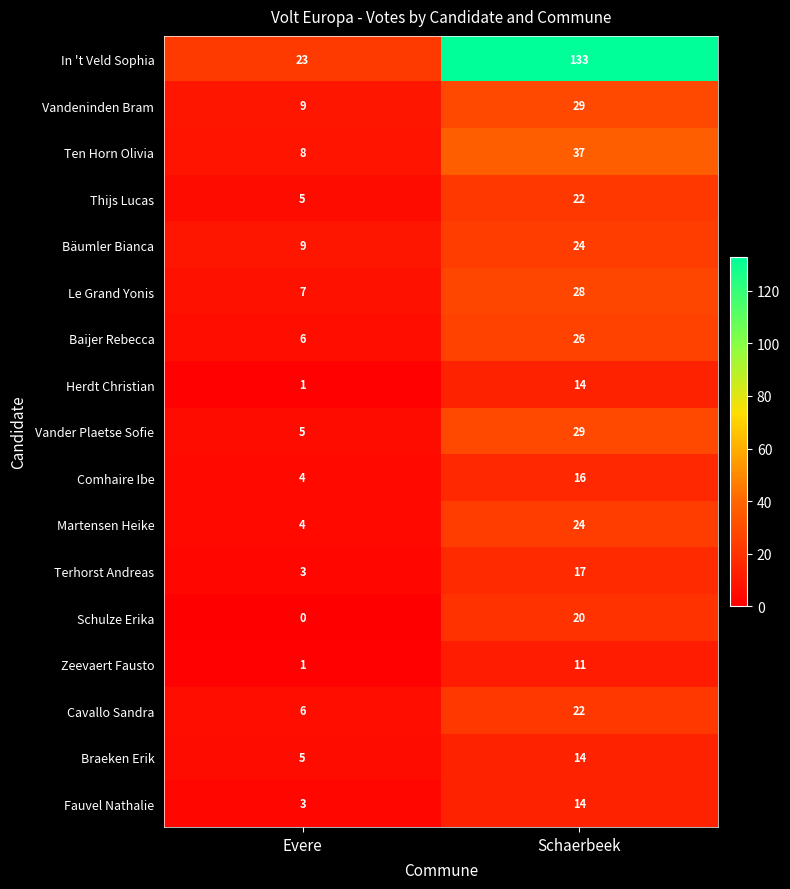

Rank the categories by Vander Plaetse Sofie value from lowest to highest.

Evere, Schaerbeek